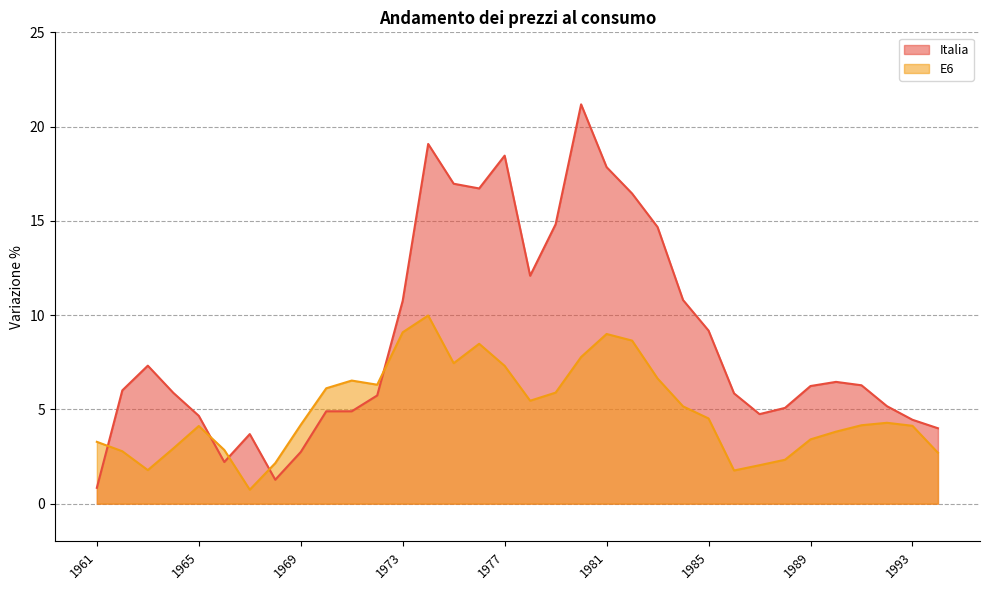

At which label does Italia reach its minimum?

1961